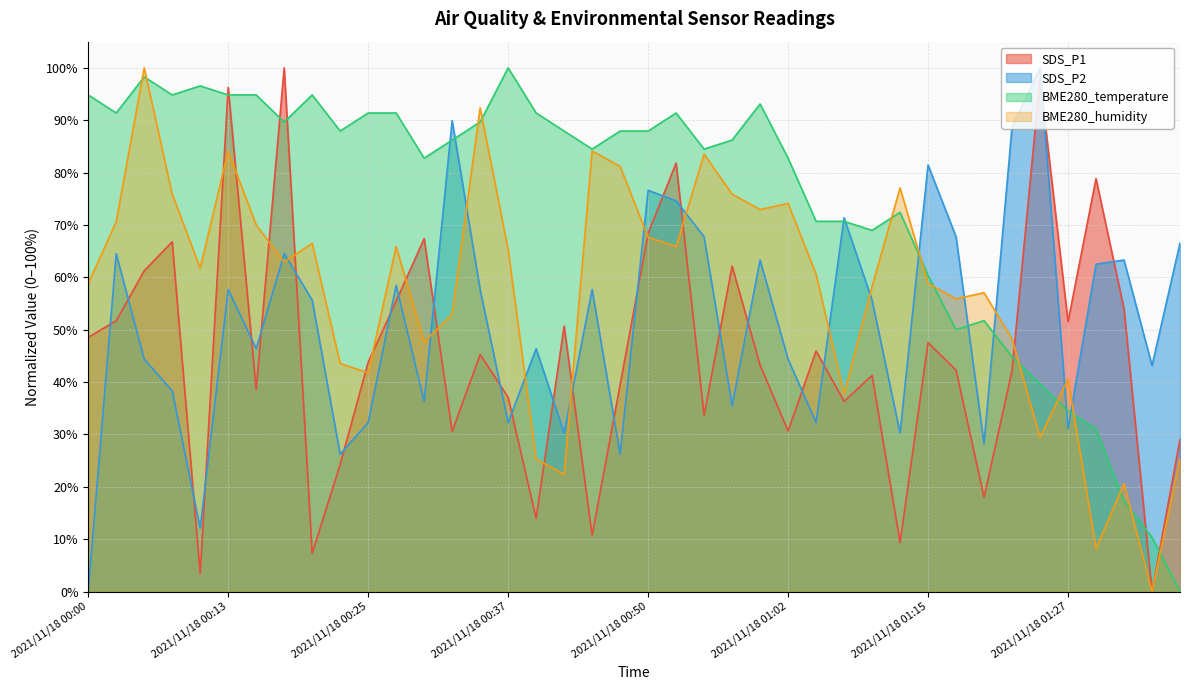

The BME280_temperature series shows 94.8 at 2021/11/18 00:00. True or false?

True